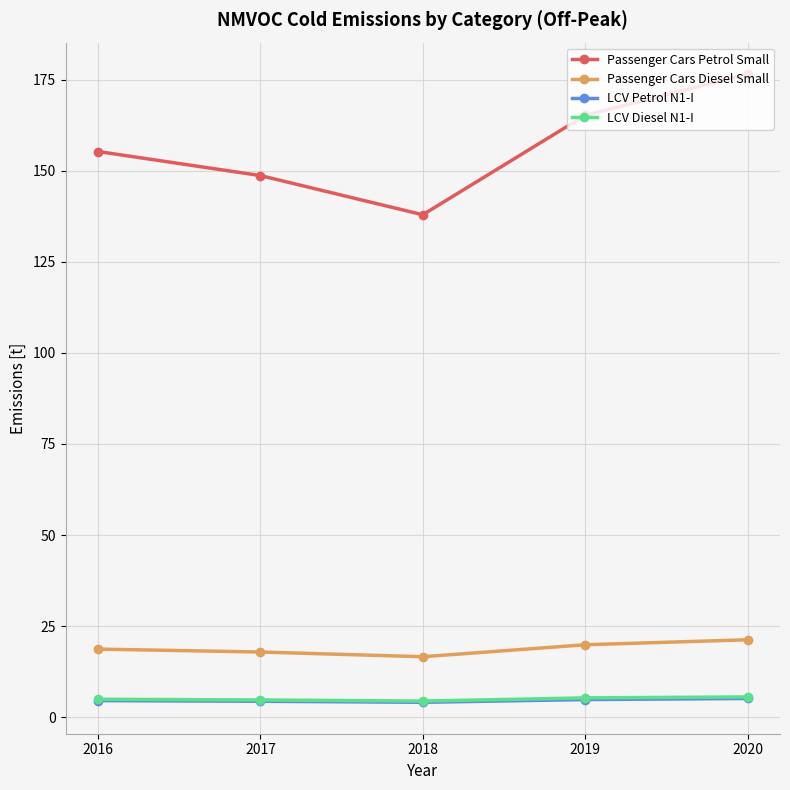

Which label corresponds to the largest value in the chart?

2020